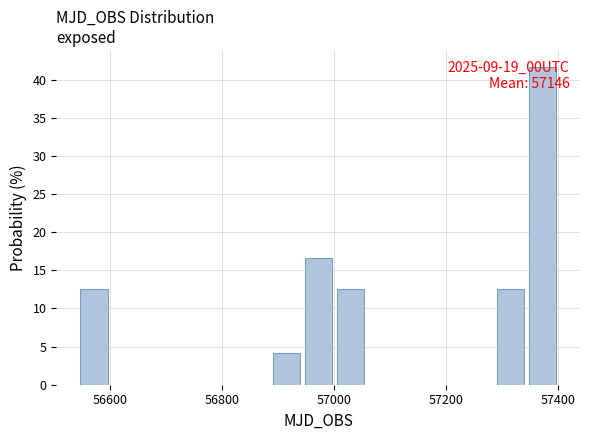

Read against the x-axis, roughly where is the centre of the tallest bar?

57380